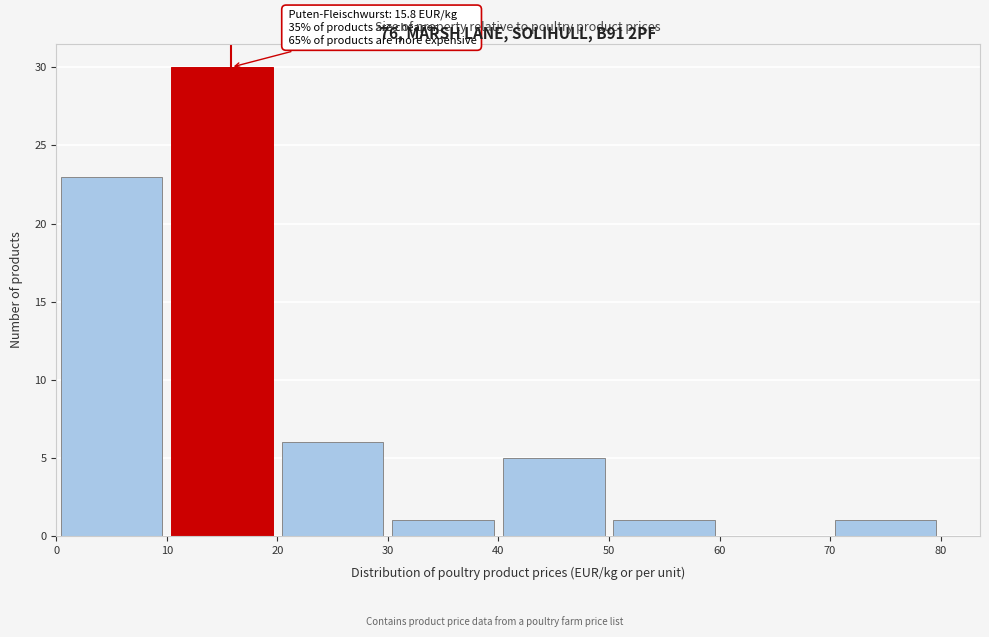

Which range on the x-axis has the tallest bar?

10 to 20